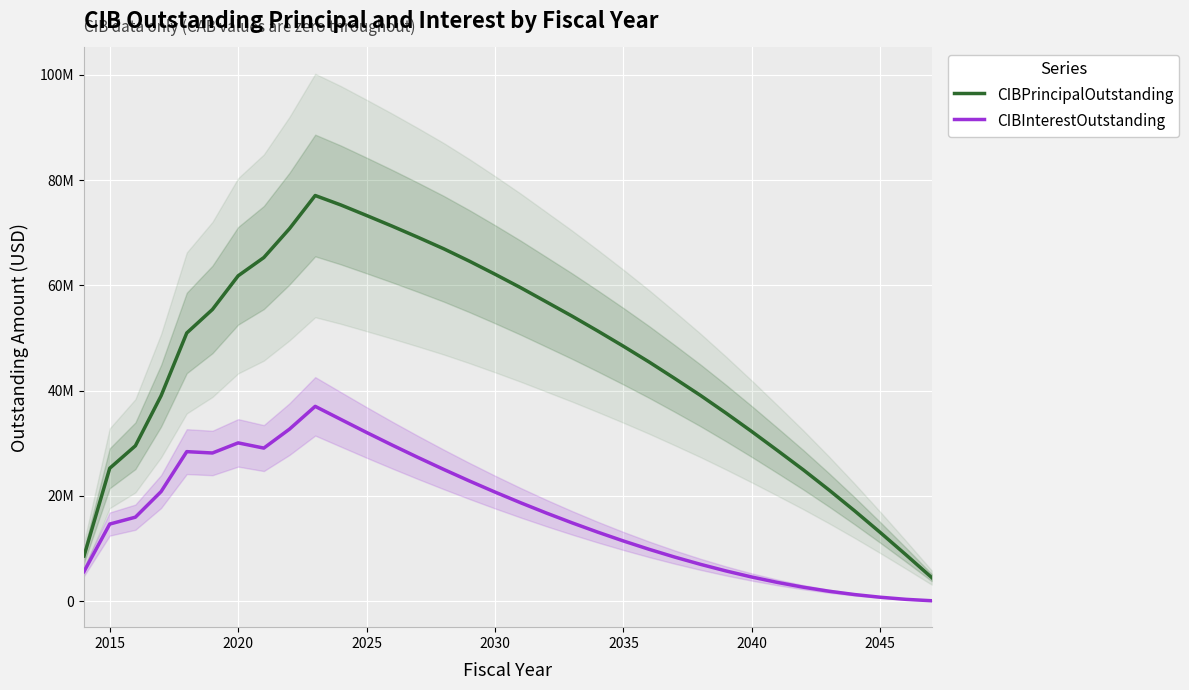

Rank the series by their average value, from lowest to highest.

CIBInterestOutstanding, CIBPrincipalOutstanding